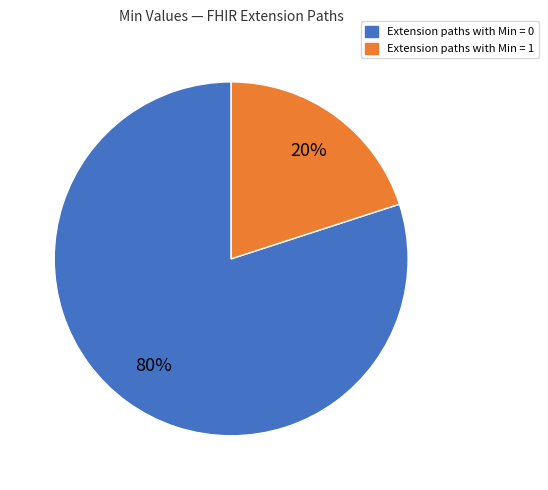

Is there a majority slice in this chart?

Yes